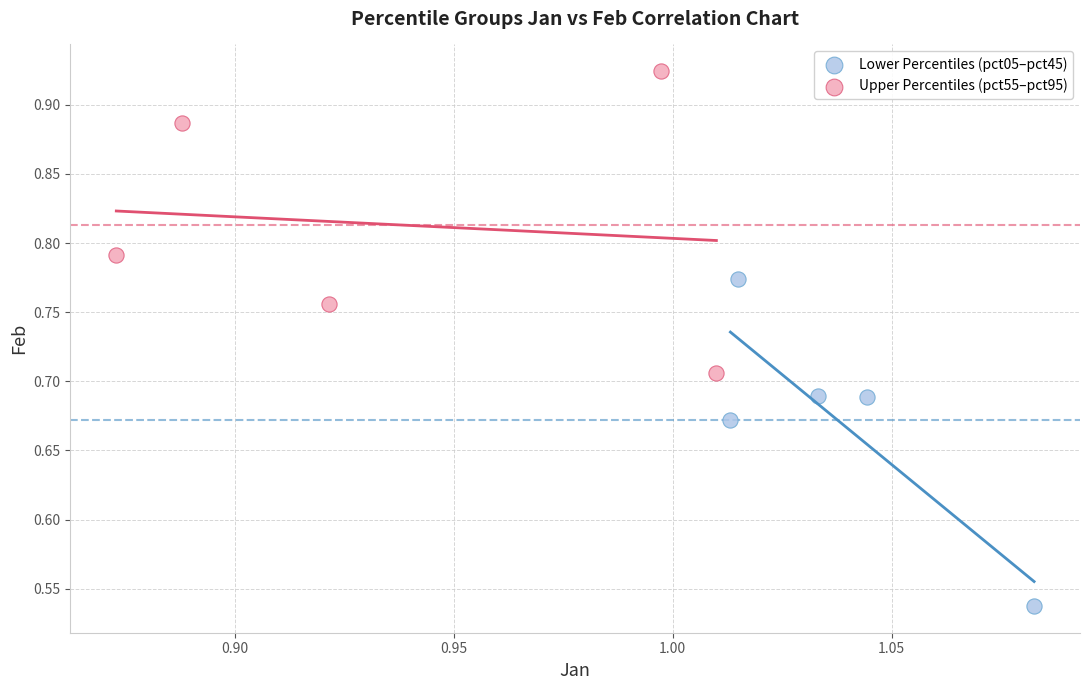

Which series has the widest spread of Y values?

Lower Percentiles (pct05–pct45)